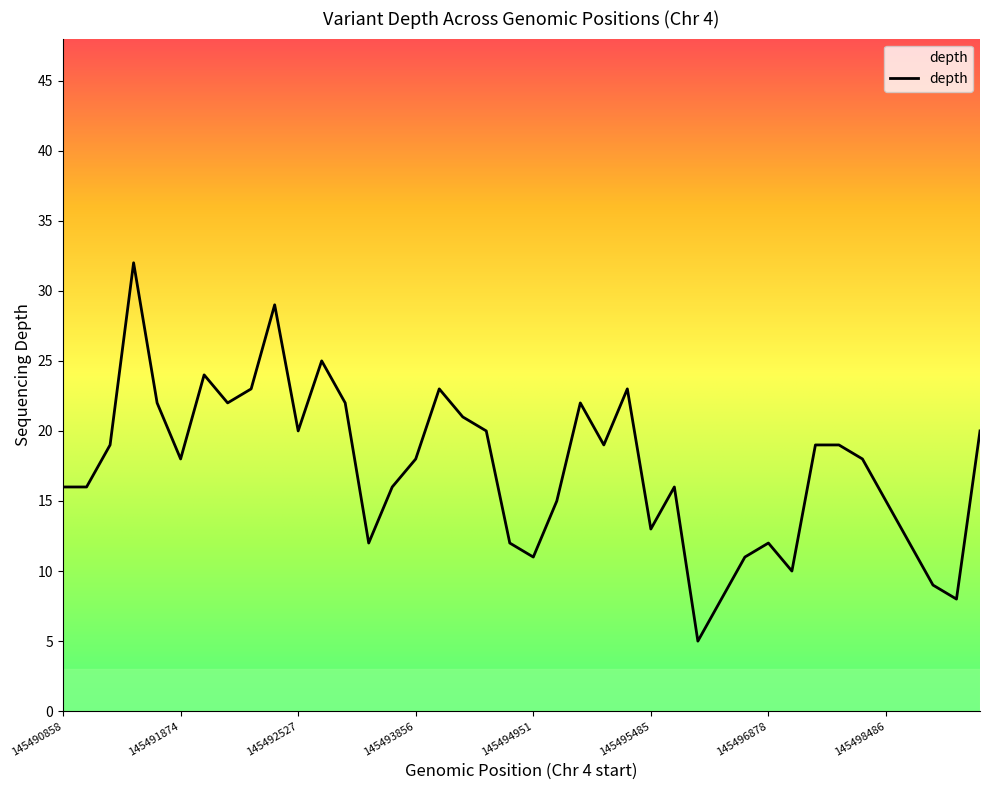

What is the difference between the maximum and minimum values?

27